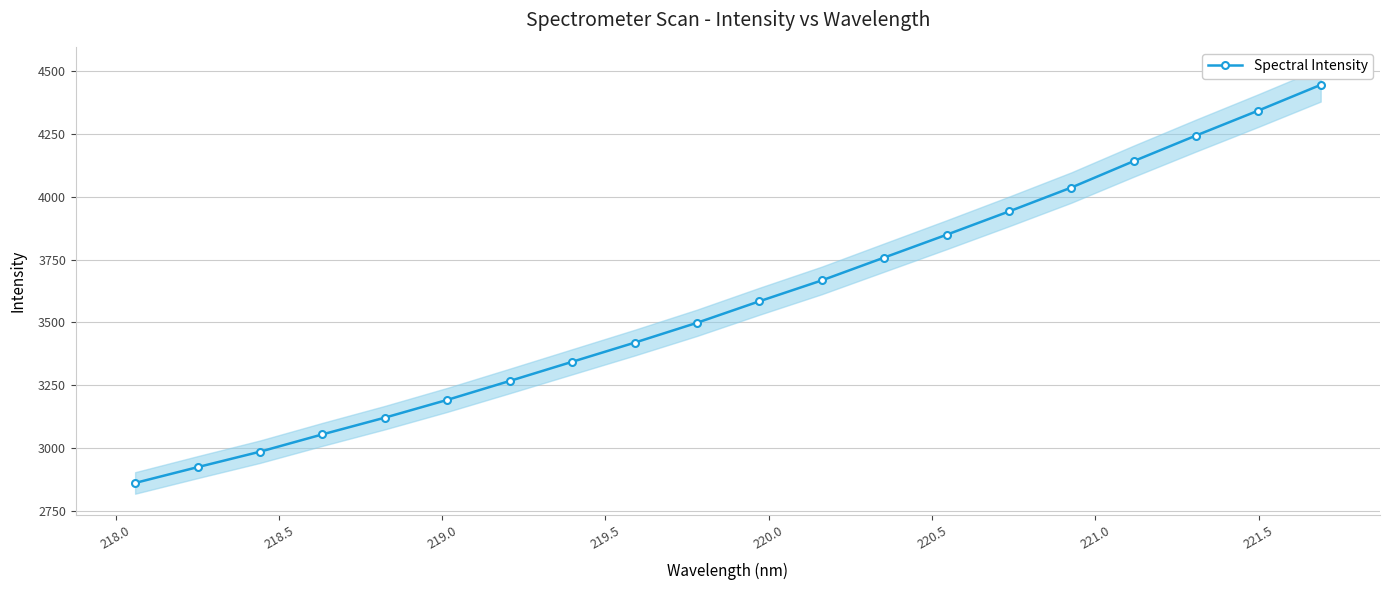

What is the minimum value for Spectral Intensity?

2860.1